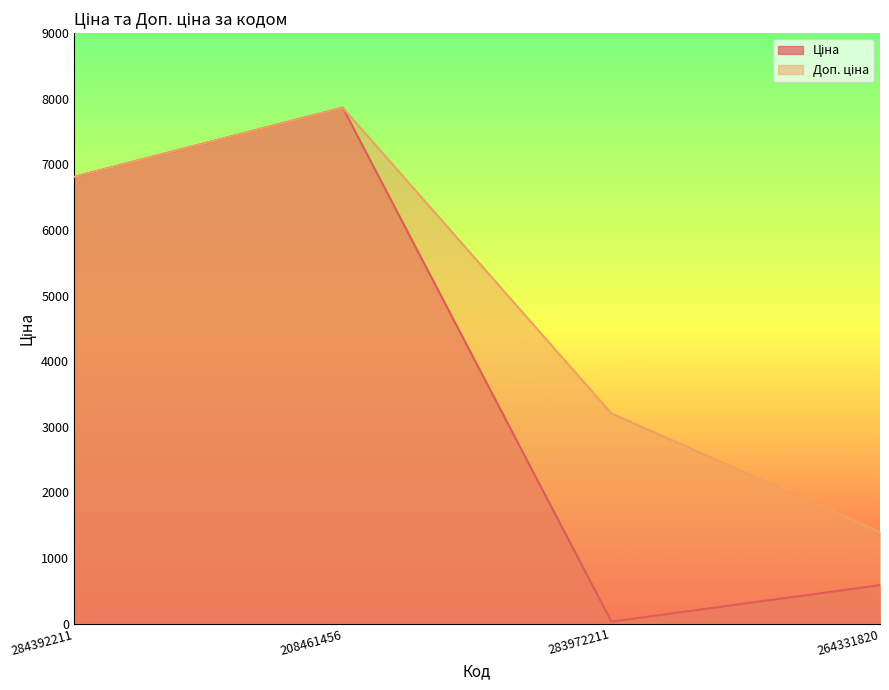

Where is the first local maximum for Доп. ціна?

208461456